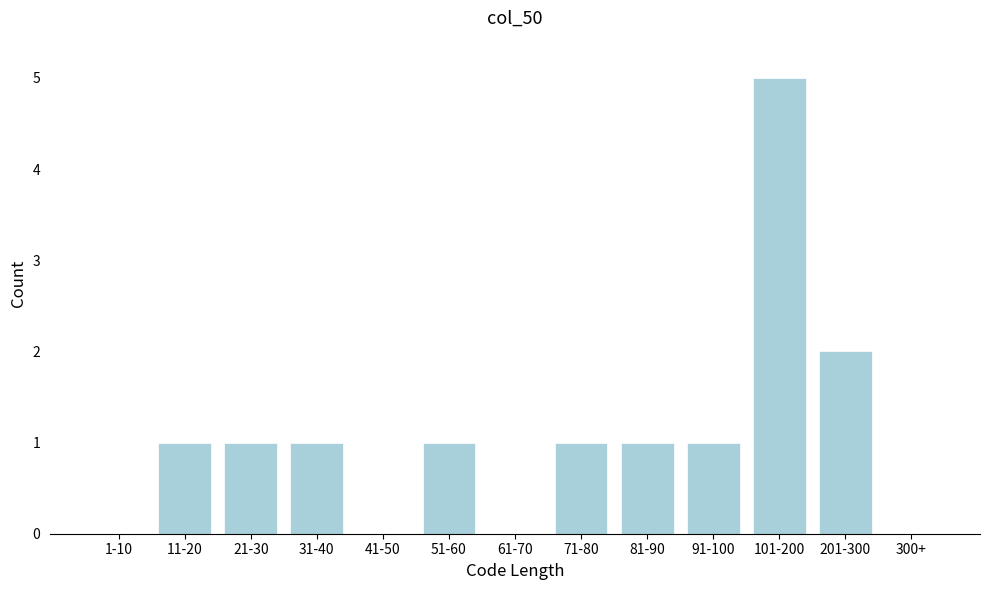

Reading right to left, what are all the values shown in this chart?

300+=0	201-300=2	101-200=5	91-100=1	81-90=1	71-80=1	61-70=0	51-60=1	41-50=0	31-40=1	21-30=1	11-20=1	1-10=0